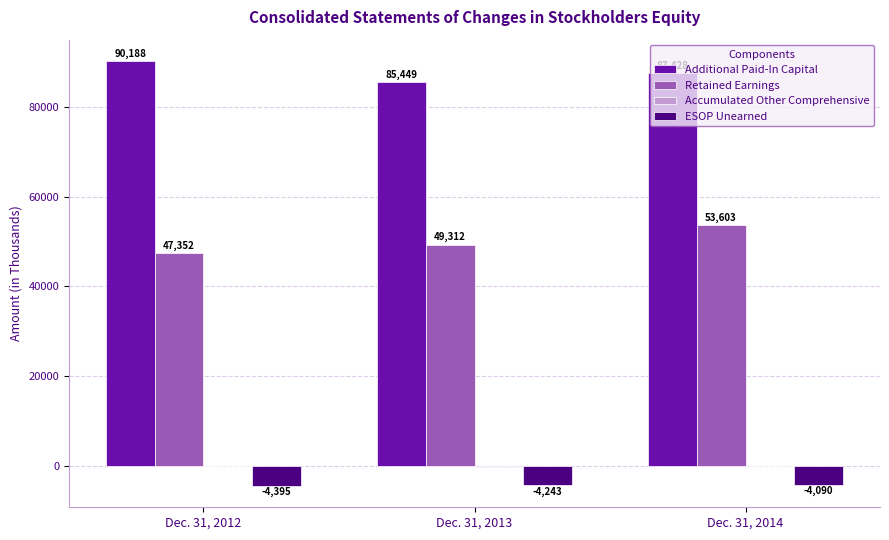

How many ESOP Unearned values are between -4395 and -4090?

3